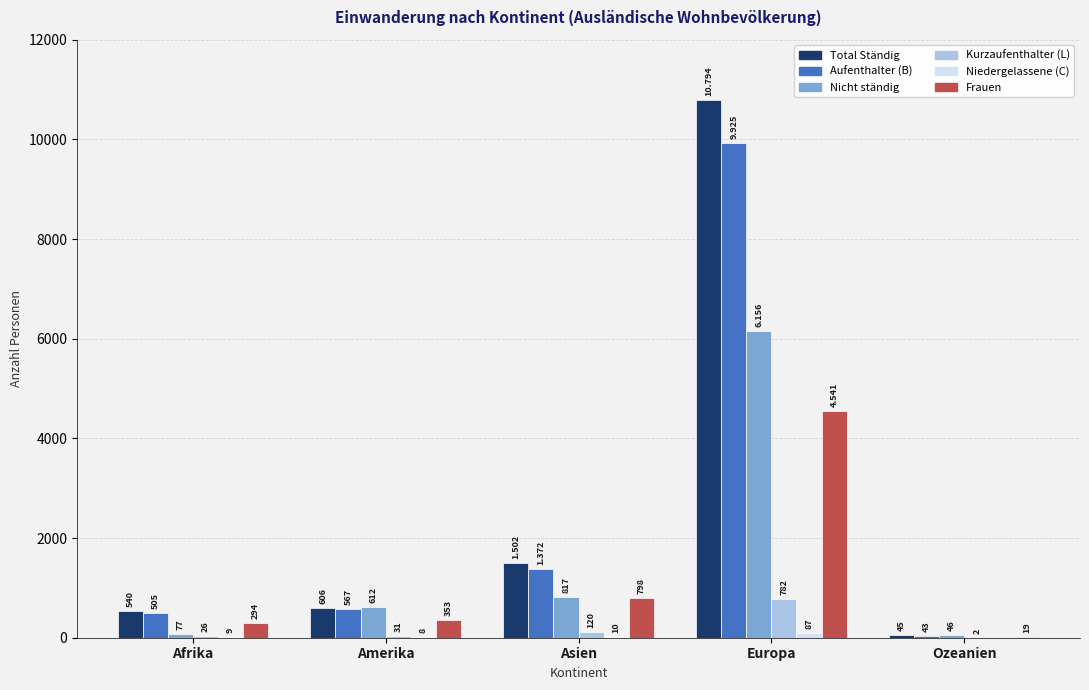

At which label is Aufenthalter (B) closest to 4984?

Asien